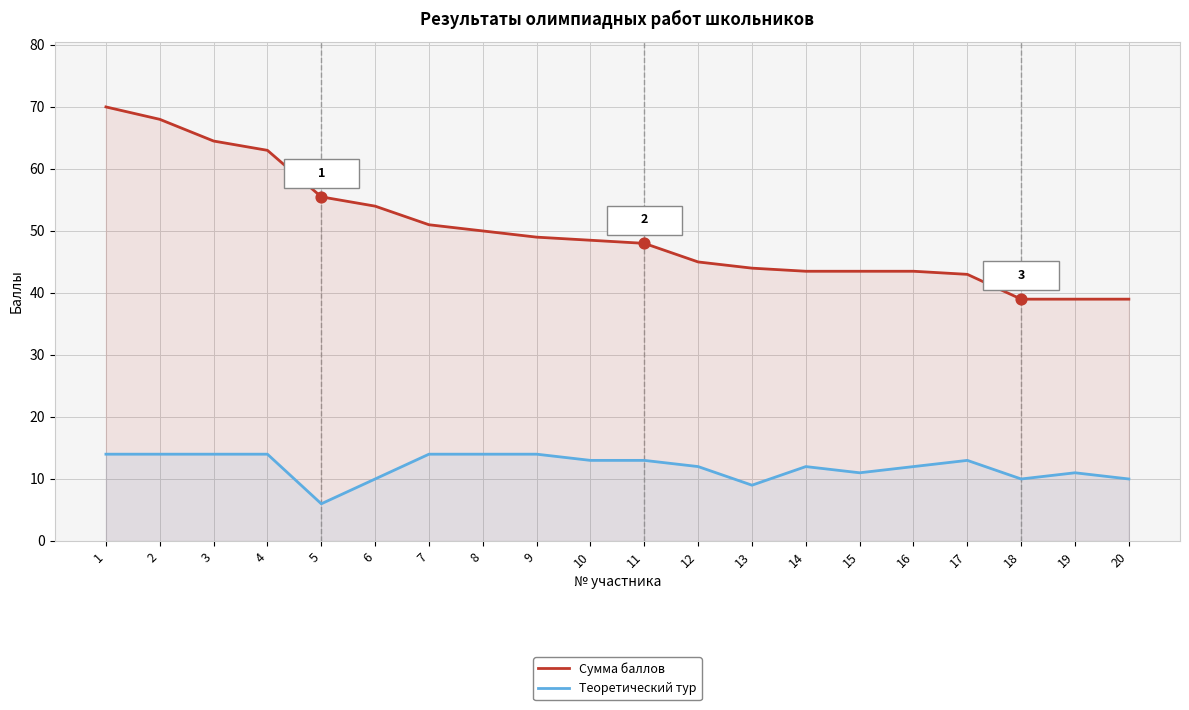

What are all the series names shown in the legend?

Сумма баллов, Теоретический тур